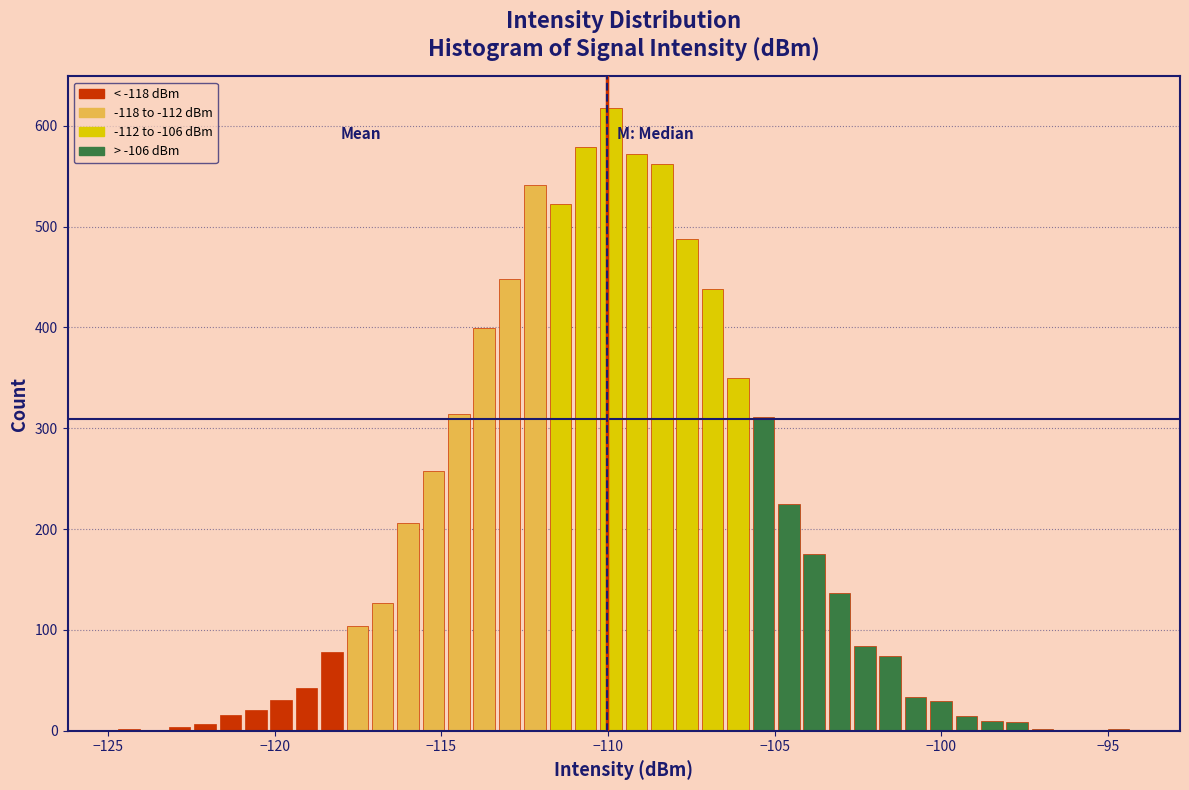

Read against the x-axis, roughly where is the centre of the tallest bar?

-110.0